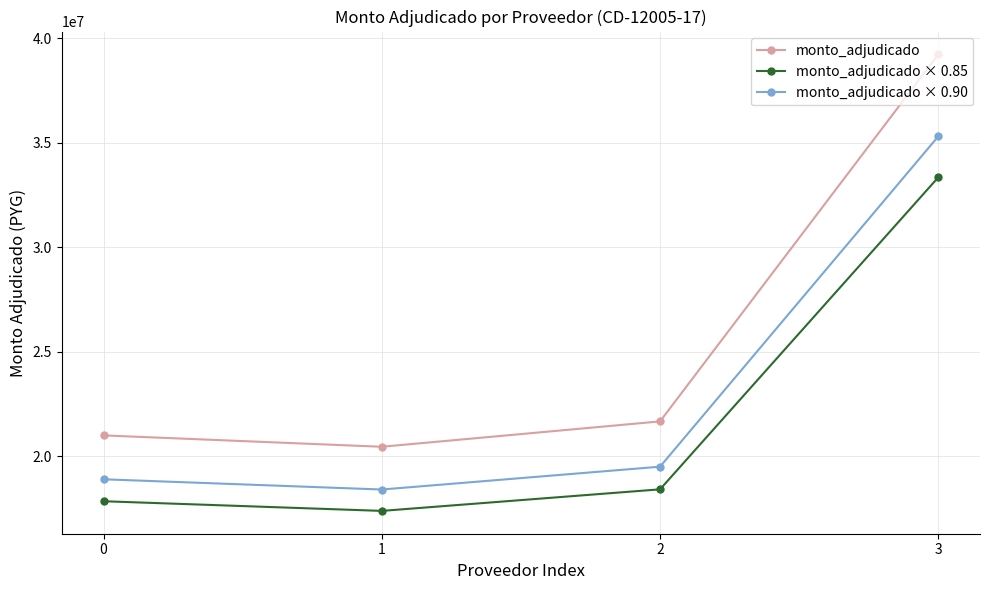

What is the difference between the maximum and minimum values in the monto_adjudicado series?

18775000